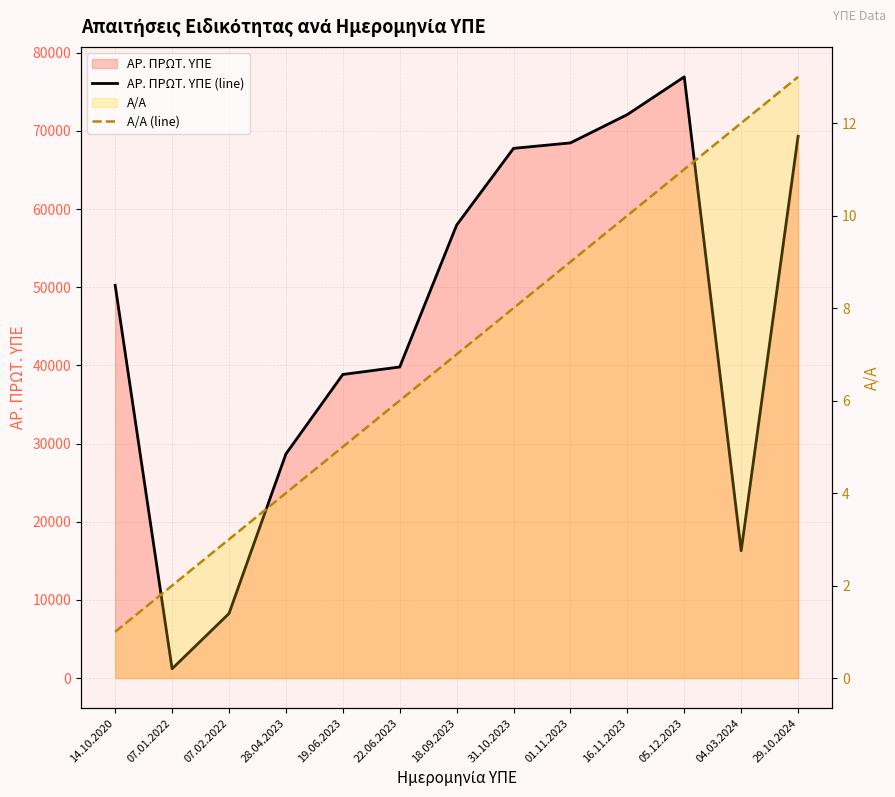

At which label does ΑΡ. ΠΡΩΤ. ΥΠΕ (line) reach its minimum?

07.01.2022